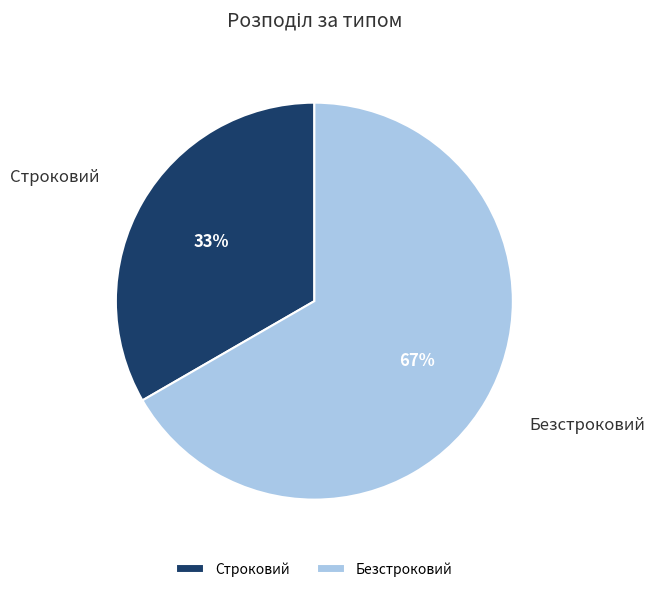

Do Безстроковий and Строковий together represent more than half of the pie?

Yes